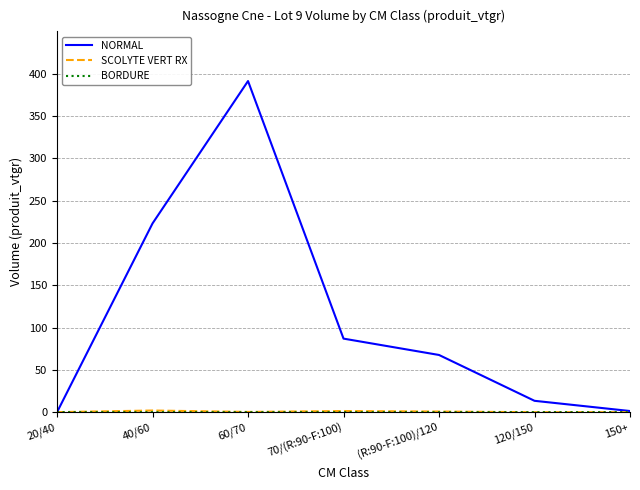

Count the number of categories in the chart.

7